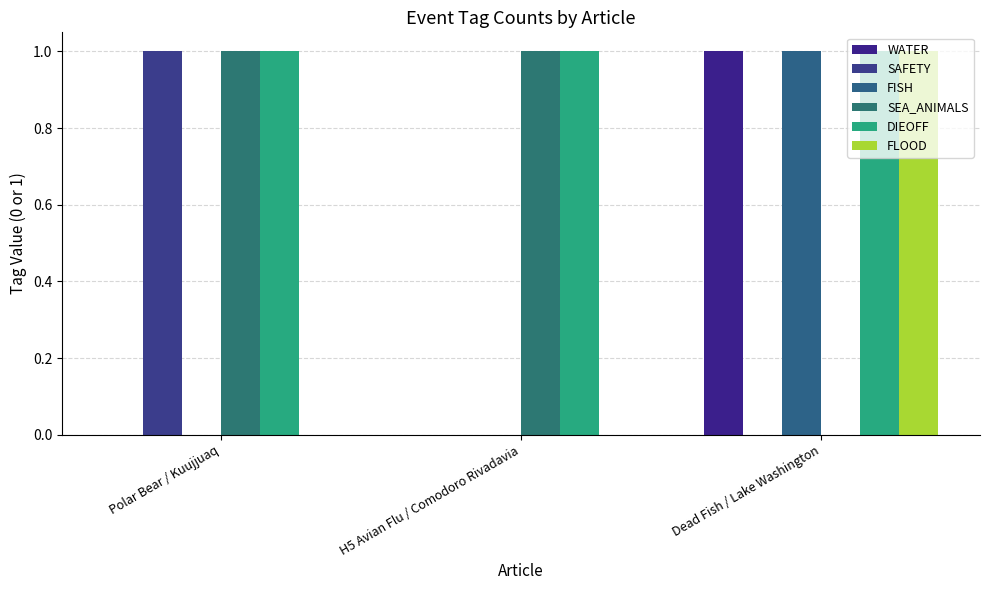

Count the WATER values in the range 0 to 1.

3